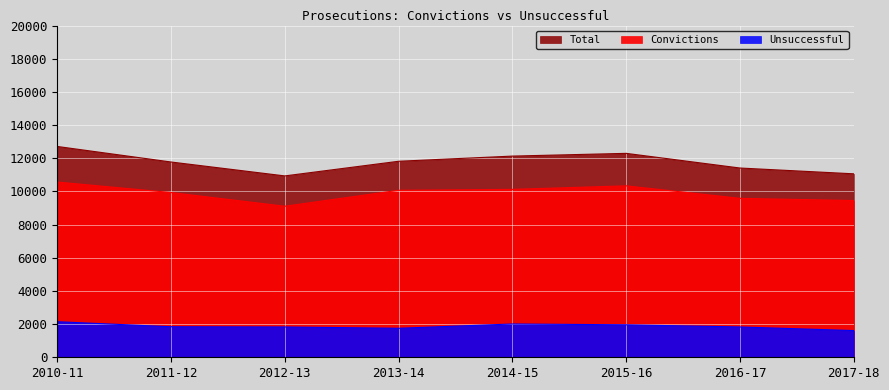

True or false: Total has more than 2 interior local peaks.

False